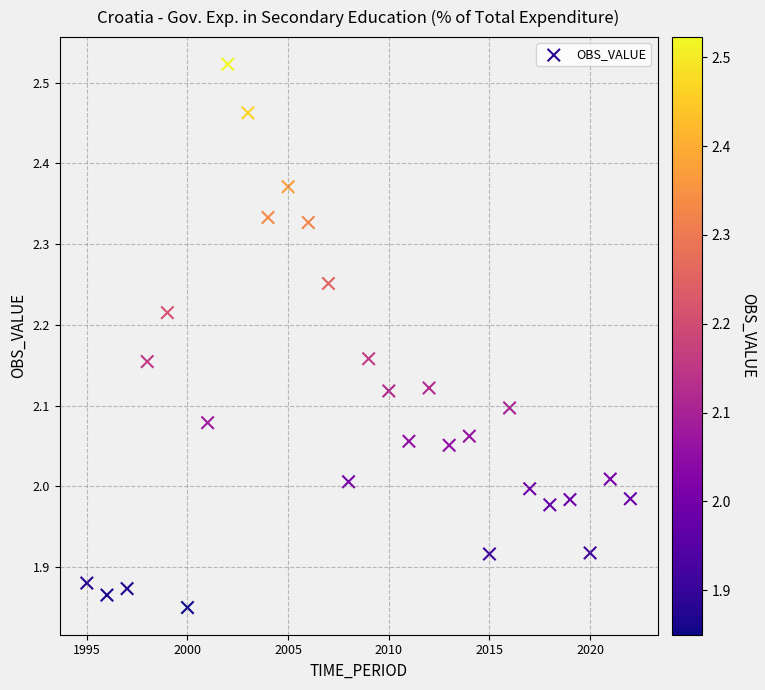

What is the range of X values (max minus min)?

27.0